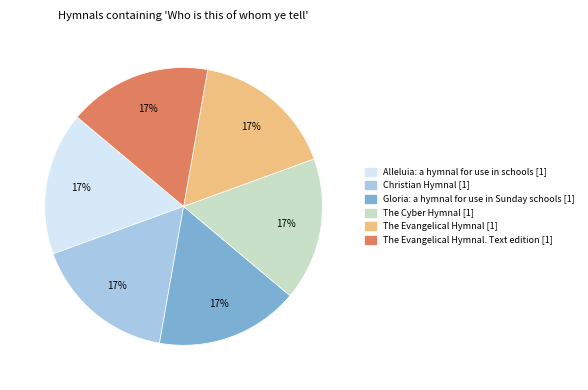

Is there a majority slice in this chart?

No